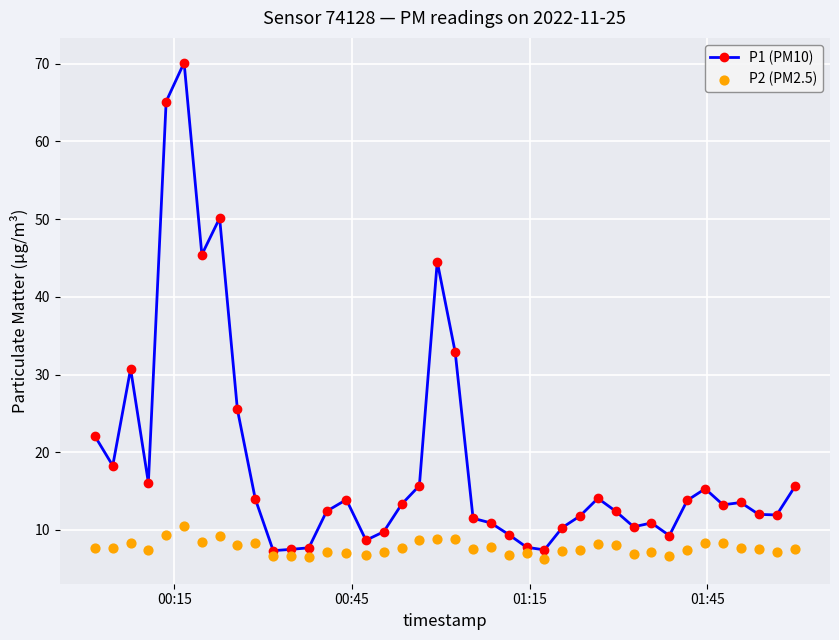

Which series has the largest total across all categories?

P1 (PM10)